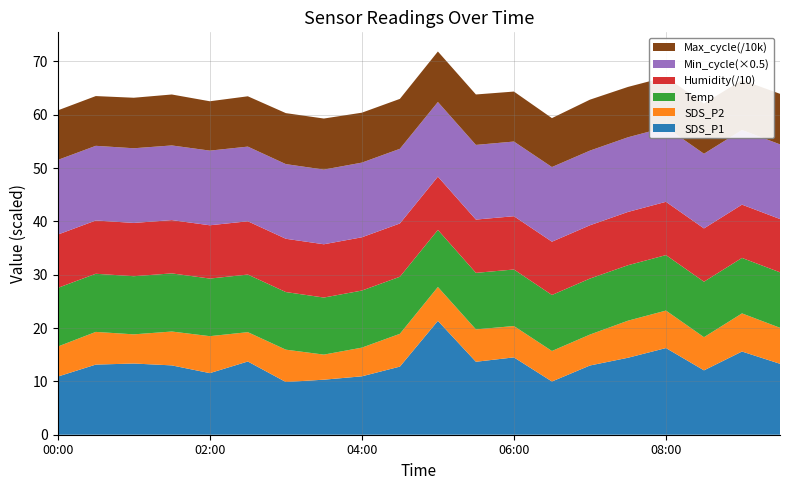

Reading left to right, list all the values displayed in this chart.

SDS_P1: 00:00=10.9	00:30=13.2	01:00=13.3	01:30=13.0	02:00=11.6	02:30=13.7	03:00=9.9	03:30=10.3	04:00=10.9	04:30=12.8	05:00=21.4	05:30=13.7	06:00=14.5	06:30=10.0	07:00=13.0	07:30=14.4	08:00=16.2	08:30=12.1	09:00=15.6	09:30=13.3
SDS_P2: 00:00=5.6	00:30=6.1	01:00=5.5	01:30=6.3	02:00=6.9	02:30=5.5	03:00=6.1	03:30=4.7	04:00=5.4	04:30=6.2	05:00=6.3	05:30=6.1	06:00=5.9	06:30=5.7	07:00=5.8	07:30=7.0	08:00=7.0	08:30=6.2	09:00=7.2	09:30=6.8
Temp: 00:00=11.0	00:30=10.9	01:00=10.9	01:30=10.9	02:00=10.8	02:30=10.8	03:00=10.8	03:30=10.7	04:00=10.7	04:30=10.7	05:00=10.7	05:30=10.6	06:00=10.6	06:30=10.5	07:00=10.5	07:30=10.4	08:00=10.4	08:30=10.4	09:00=10.4	09:30=10.4
Humidity: 00:00=99.9	00:30=99.9	01:00=99.9	01:30=99.9	02:00=99.9	02:30=99.9	03:00=99.9	03:30=99.9	04:00=99.9	04:30=99.9	05:00=99.9	05:30=99.9	06:00=99.9	06:30=99.9	07:00=99.9	07:30=99.9	08:00=99.9	08:30=99.9	09:00=99.9	09:30=99.9
Min_cycle: 00:00=28.0	00:30=28.0	01:00=28.0	01:30=28.0	02:00=28.0	02:30=28.0	03:00=28.0	03:30=28.0	04:00=28.0	04:30=28.0	05:00=28.0	05:30=28.0	06:00=28.0	06:30=28.0	07:00=28.0	07:30=28.0	08:00=28.0	08:30=28.0	09:00=28.0	09:30=28.0
Max_cycle: 00:00=92934.0	00:30=93263.0	01:00=94726.0	01:30=95522.0	02:00=92523.0	02:30=94346.0	03:00=95592.0	03:30=95743.0	04:00=93606.0	04:30=93601.0	05:00=94644.0	05:30=94563.0	06:00=93710.0	06:30=91721.0	07:00=95525.0	07:30=94412.0	08:00=94050.0	08:30=94153.0	09:00=93567.0	09:30=94803.0